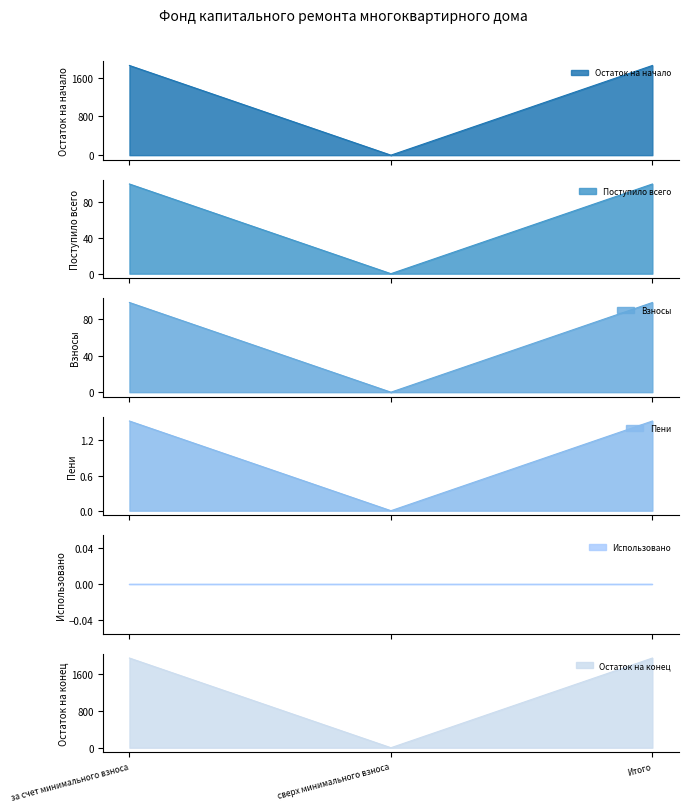

Is it true that Остаток на конец equals -771.0 at сверх минимального взноса?

False